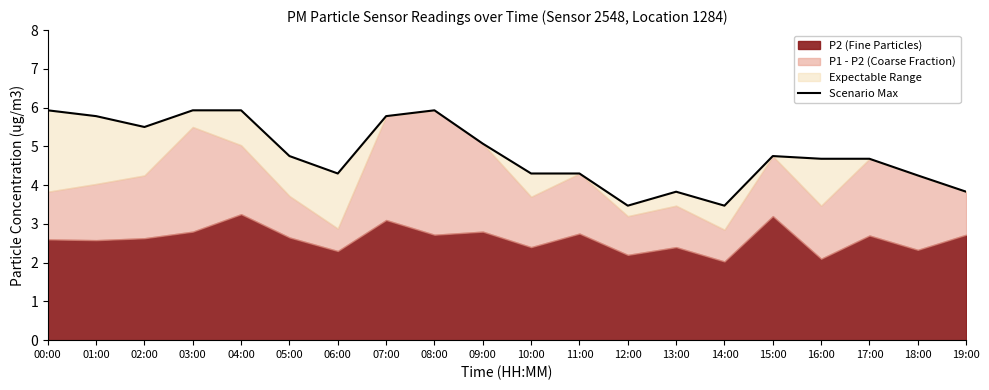

How many interior local valleys (lower than both neighbors) does the data have?

4